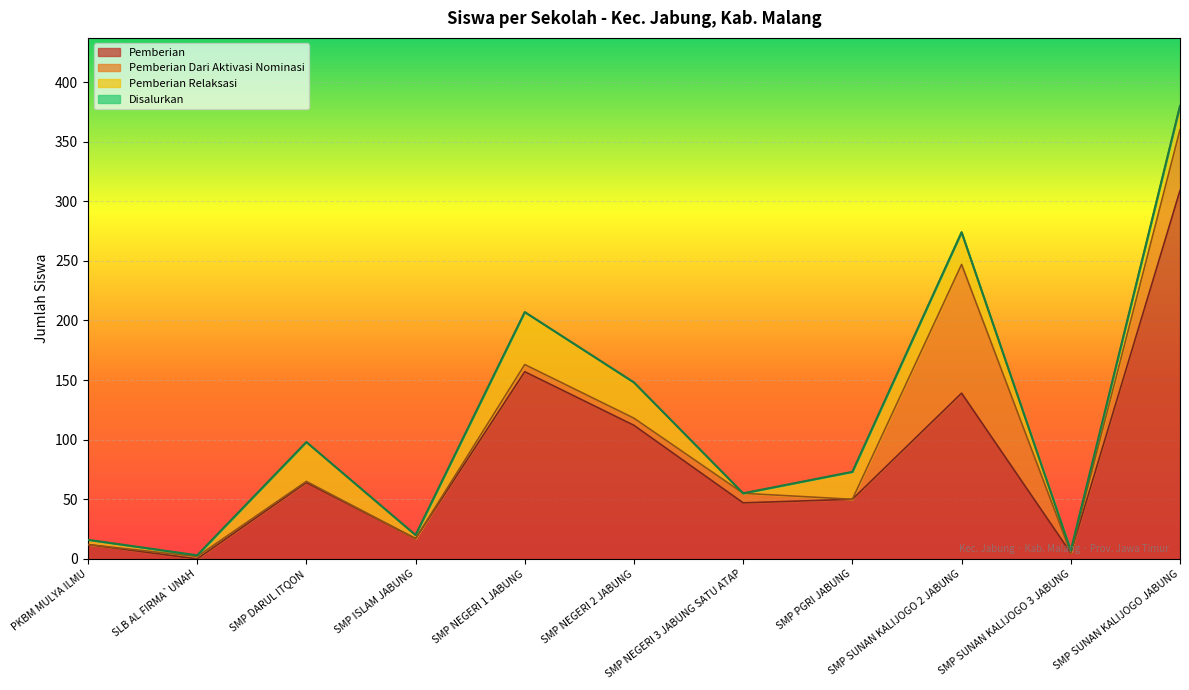

How many positive values does the Pemberian series have?

10